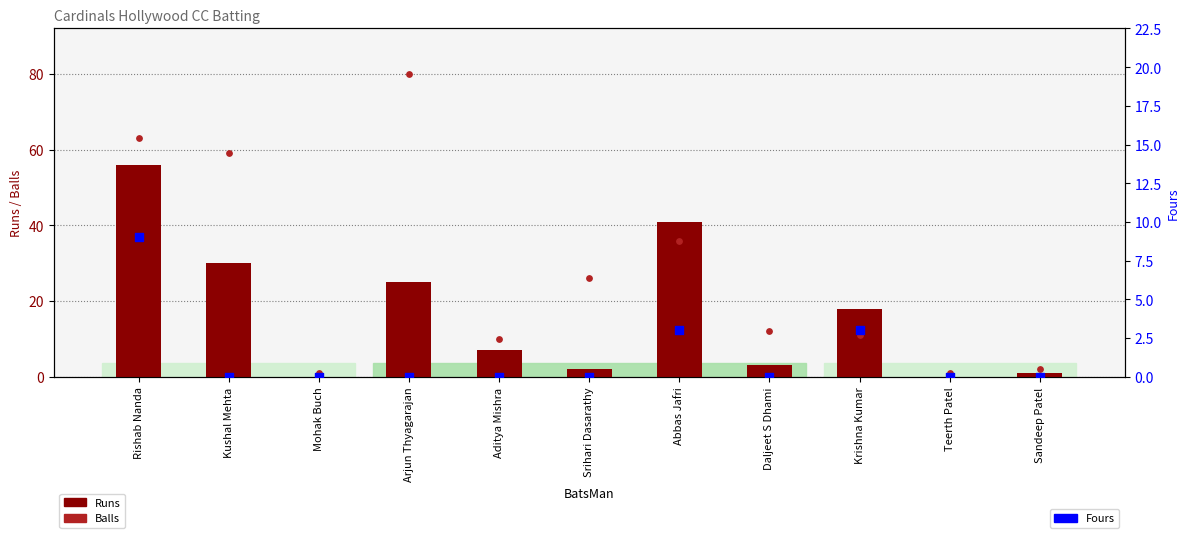

Which series has the largest total across all categories?

Balls